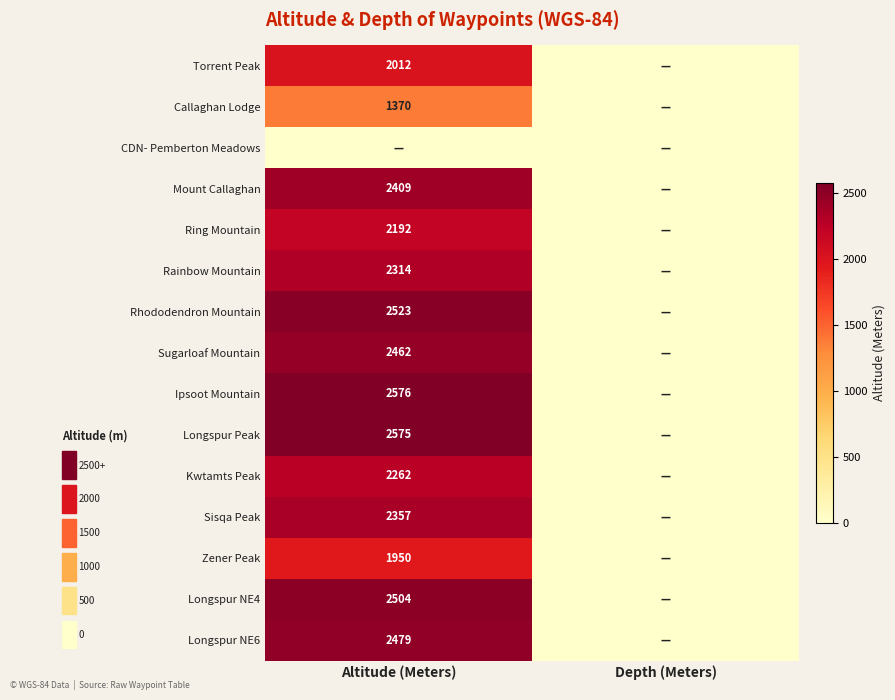

The Mount Callaghan series shows 4016 at Altitude (Meters). True or false?

False